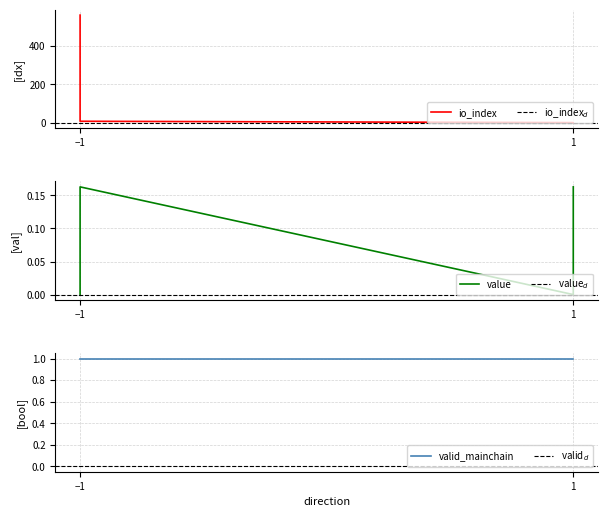

Which series has the largest range (max minus min)?

io_index